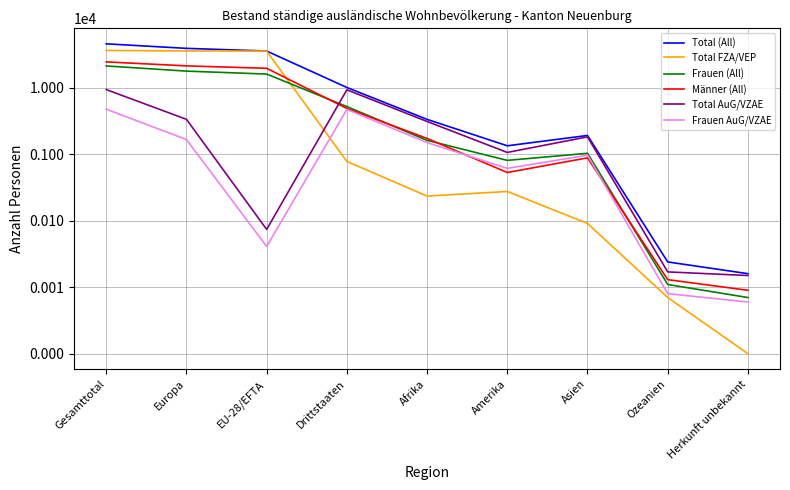

Rank the series by their maximum value, from lowest to highest.

Frauen AuG/VZAE, Total AuG/VZAE, Frauen (All), Männer (All), Total FZA/VEP, Total (All)